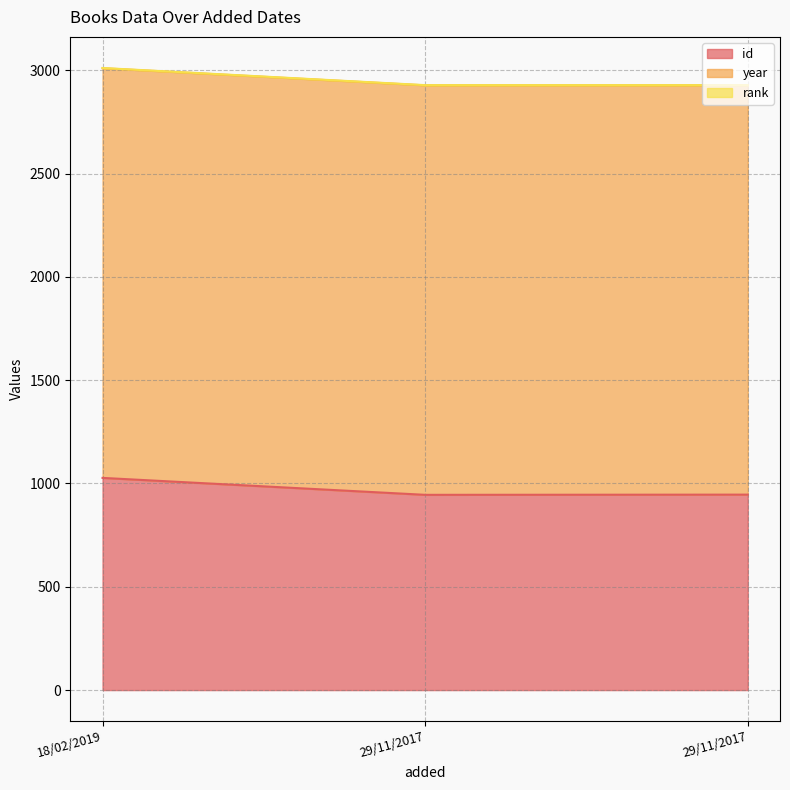

Rank the series by their average value, from highest to lowest.

year, id, rank